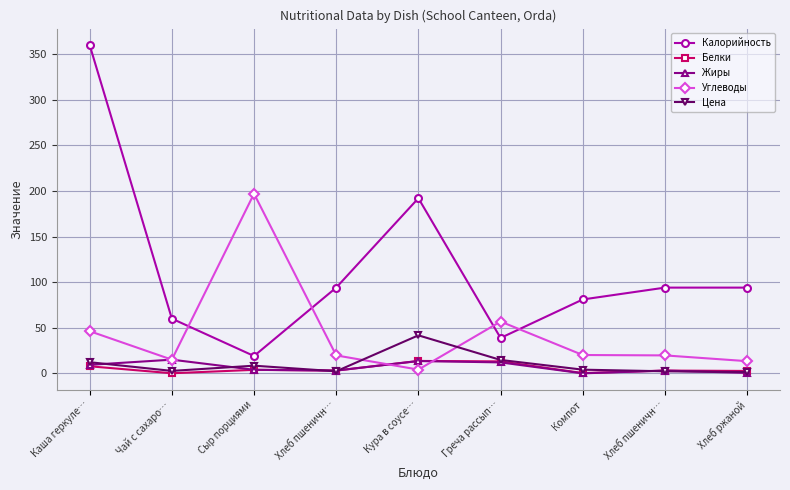

Does the chart have visible grid lines?

Yes